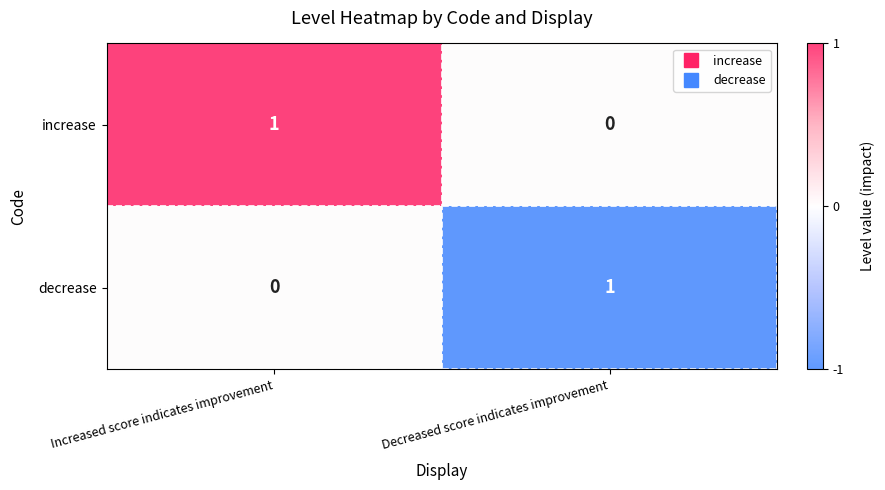

Where is increase nearest to the value 0?

Decreased score indicates improvement